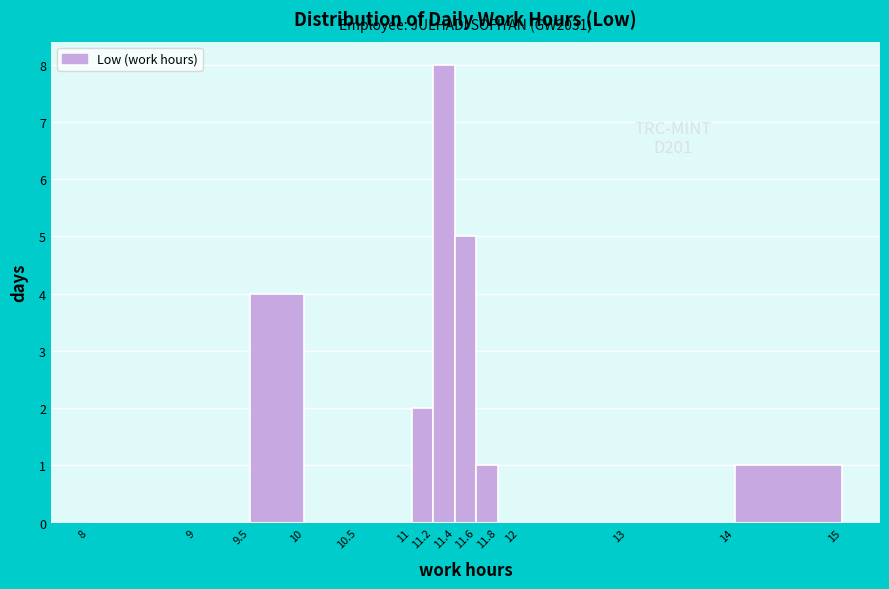

Which range on the x-axis has the tallest bar?

11.2 to 11.4